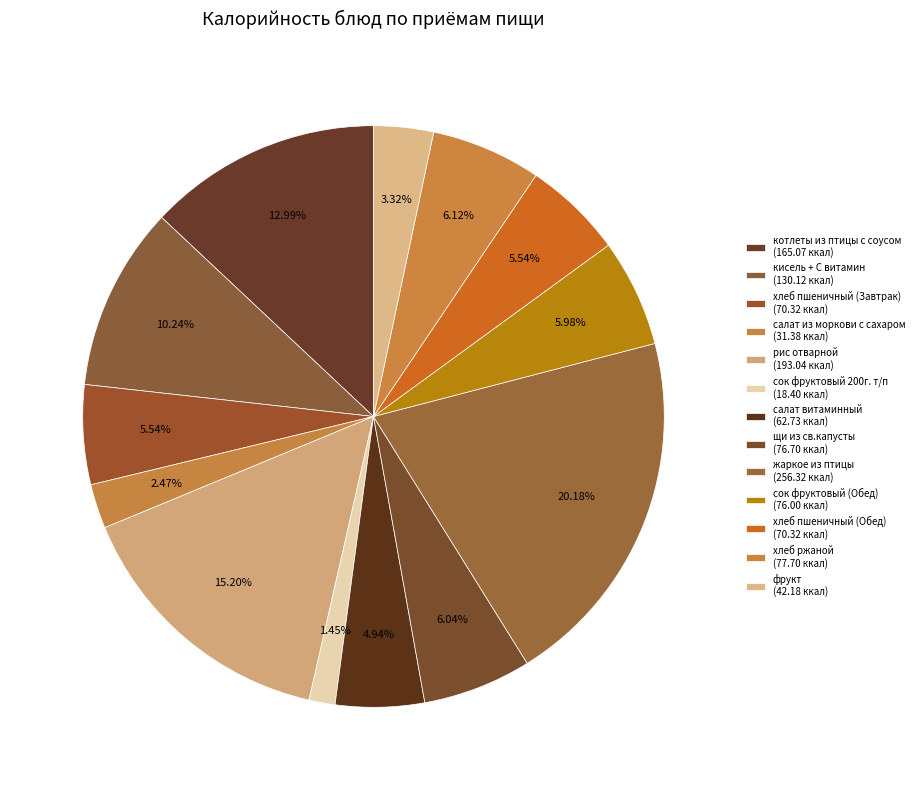

Is there a majority slice in this chart?

No